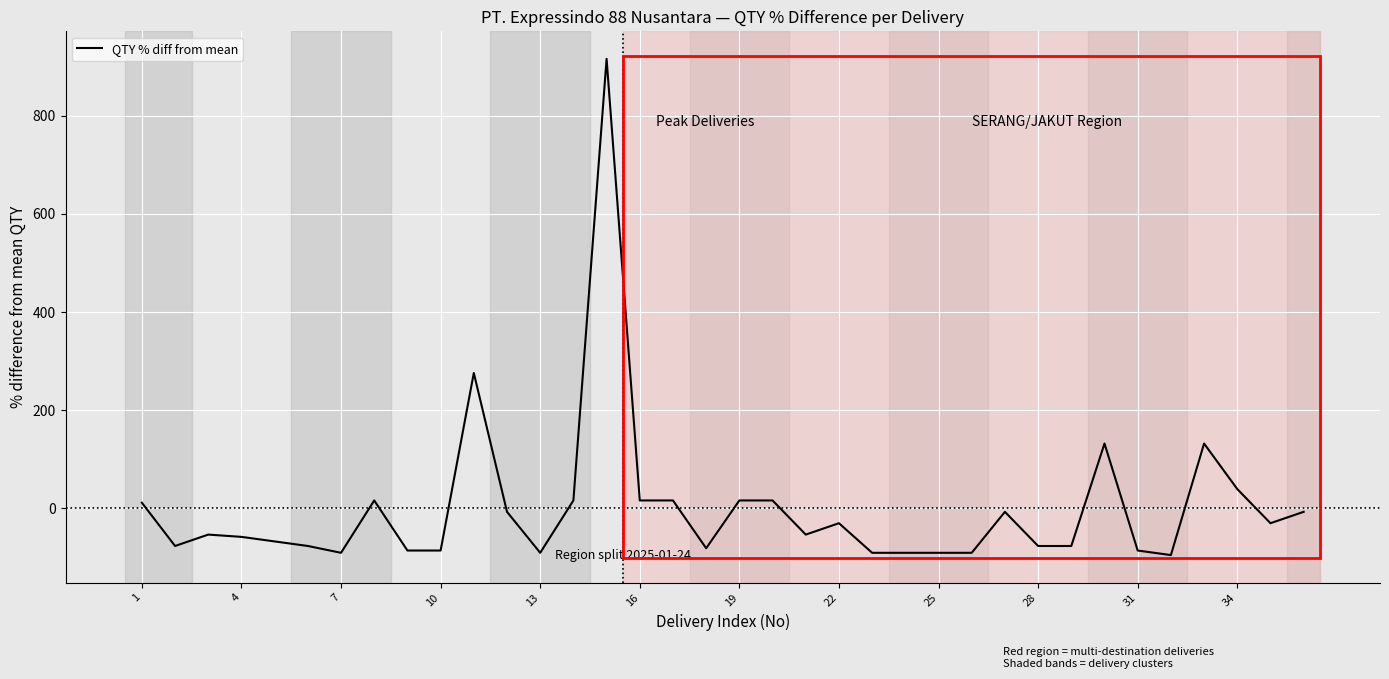

Reading left to right, list all the values displayed in this chart.

11.3	-76.8	-53.6	-58.2	-67.5	-76.8	-90.7	16.0	-86.1	-86.1	275.8	-7.2	-90.7	16.0	916.0	16.0	16.0	-81.4	16.0	16.0	-53.6	-30.4	-90.7	-90.7	-90.7	-90.7	-7.2	-76.8	-76.8	132.0	-86.1	-95.4	132.0	39.2	-30.4	-7.2